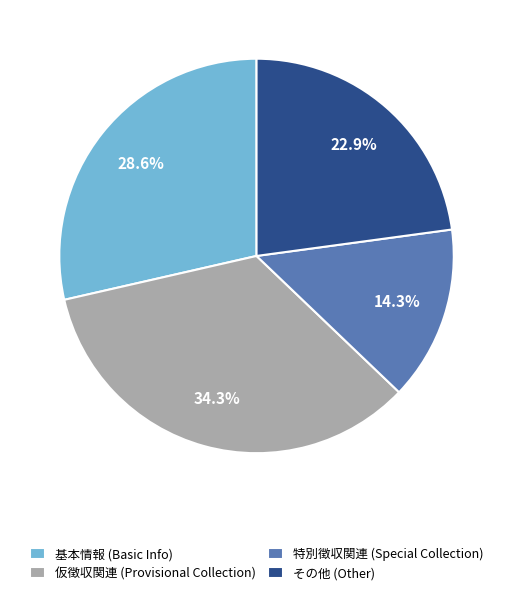

How many slices are in this pie chart?

4